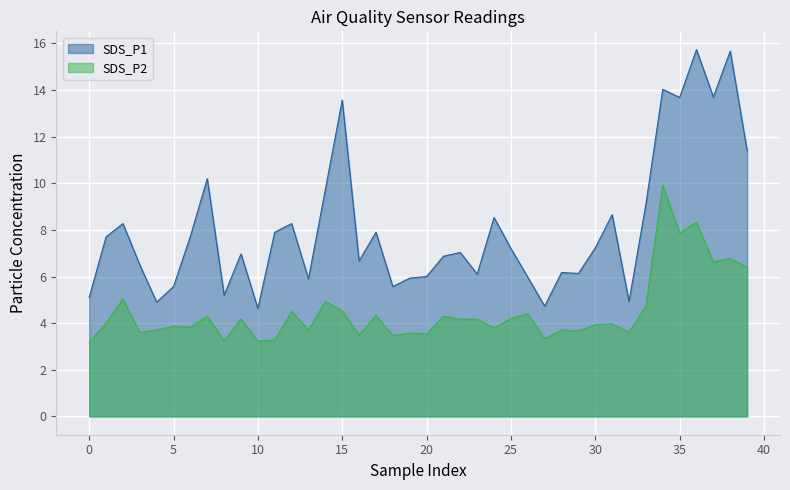

What is the maximum value for SDS_P2?

9.9